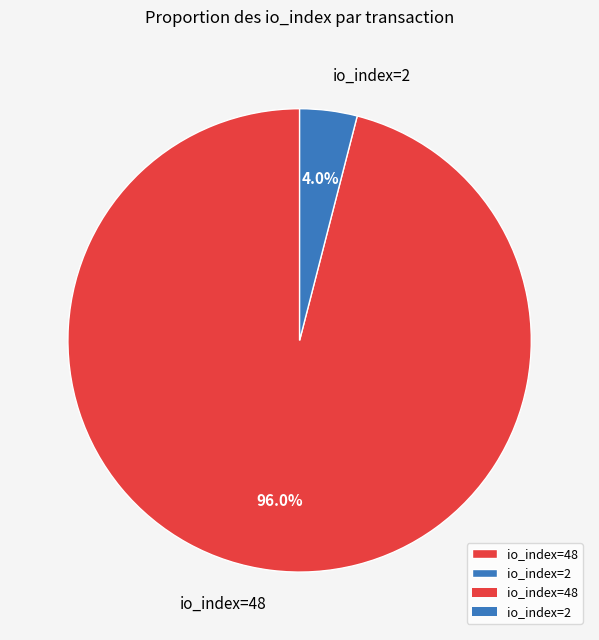

Does io_index=48 represent more than half of the total?

Yes